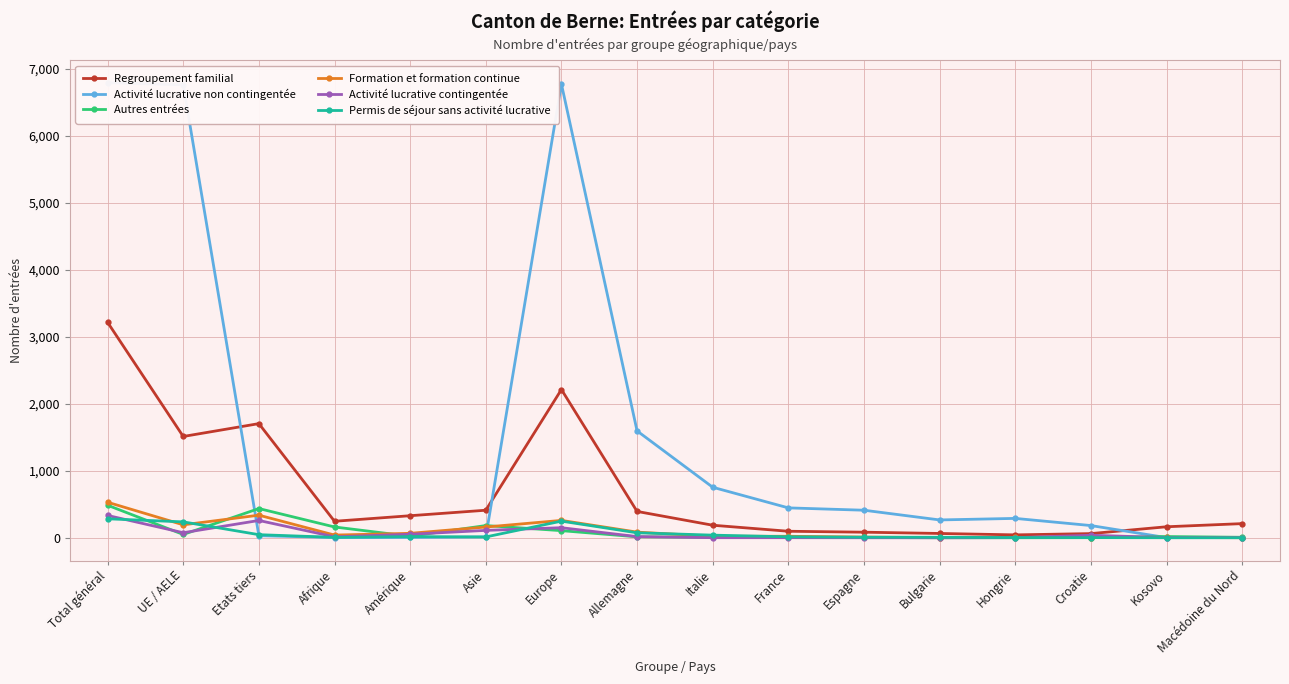

At which category is the sum across all series the highest?

Total général